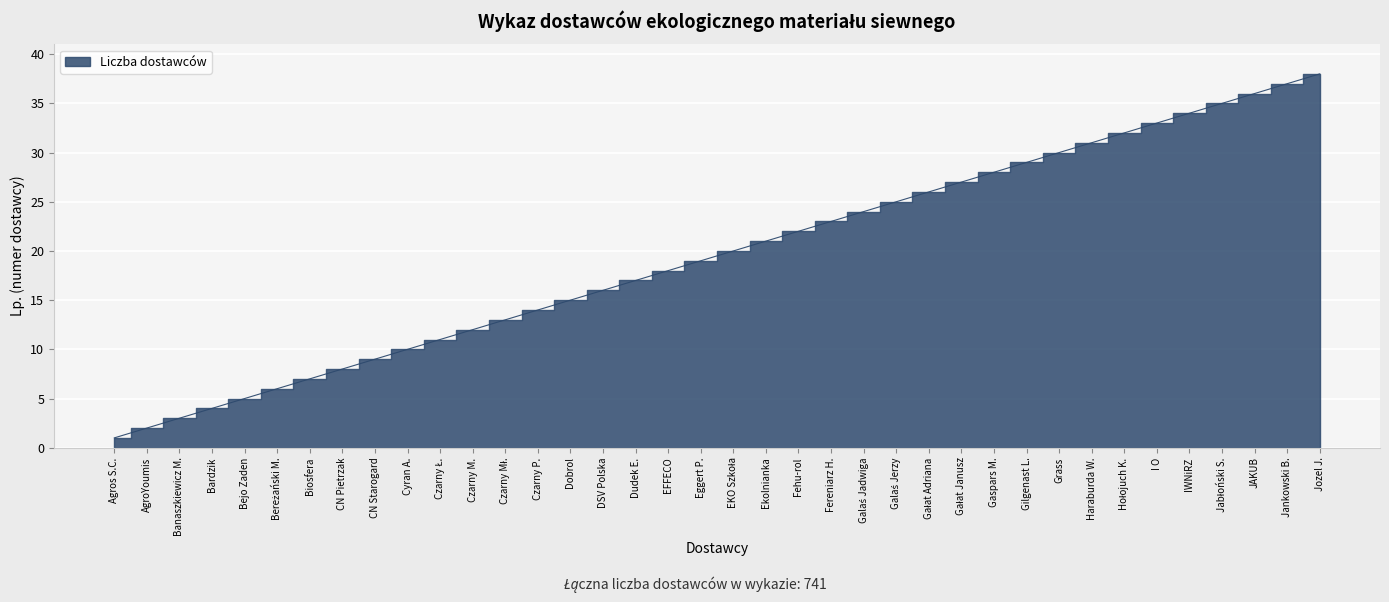

Where does the data first go above 20?

Ekolnianka